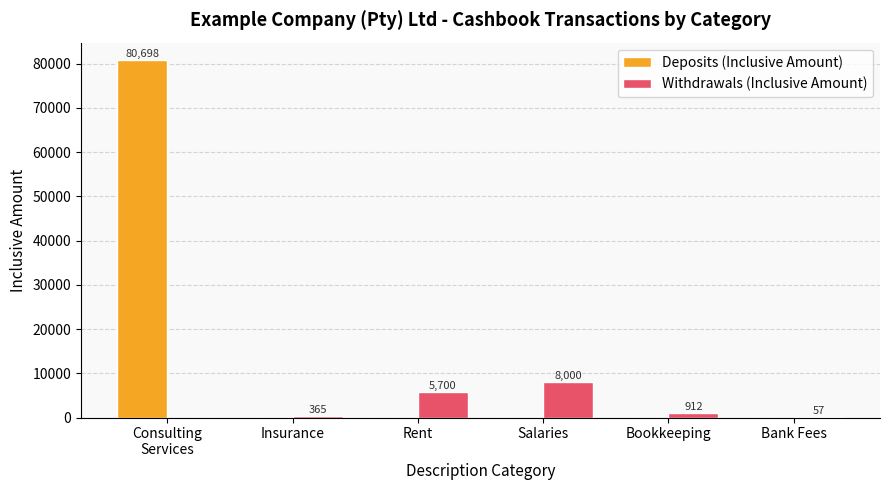

How many groups of bars are there?

6